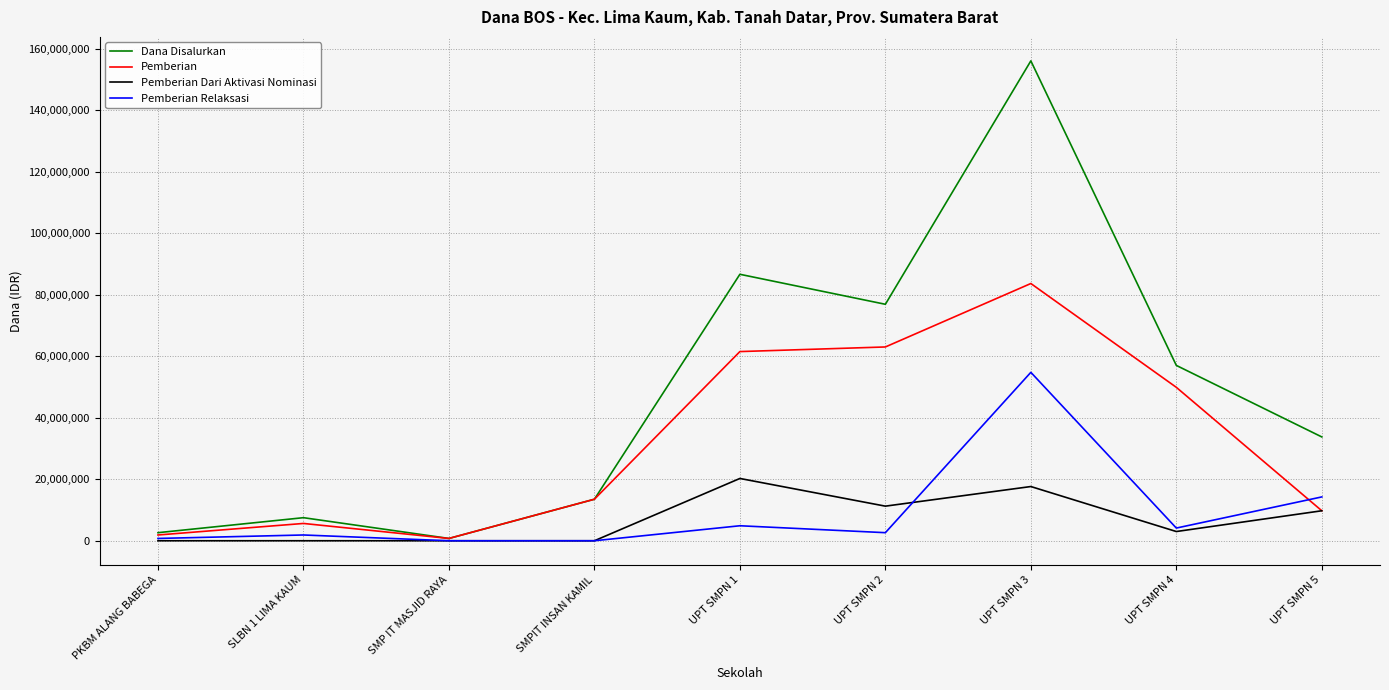

At UPT SMPN 1, list the series in order from largest to smallest.

Dana Disalurkan, Pemberian, Pemberian Dari Aktivasi Nominasi, Pemberian Relaksasi